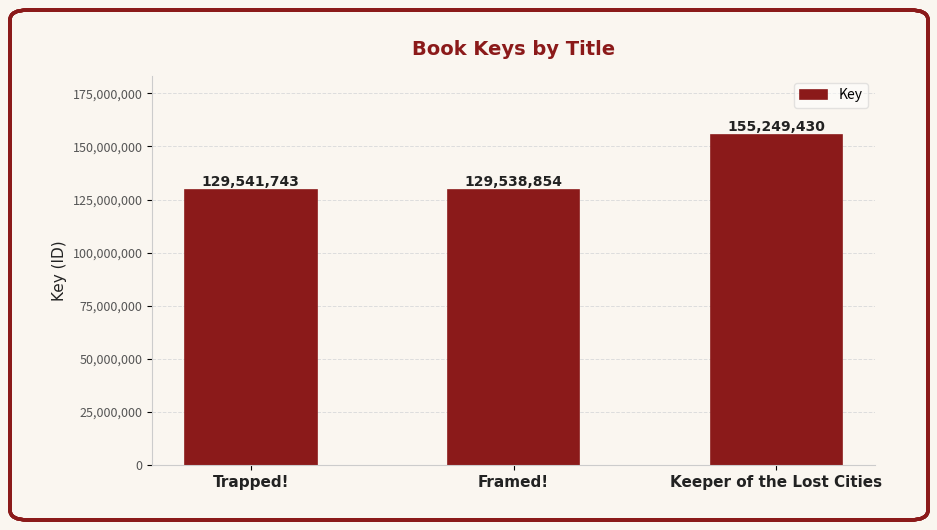

True or false: the data shows 129541743 at Trapped!.

True